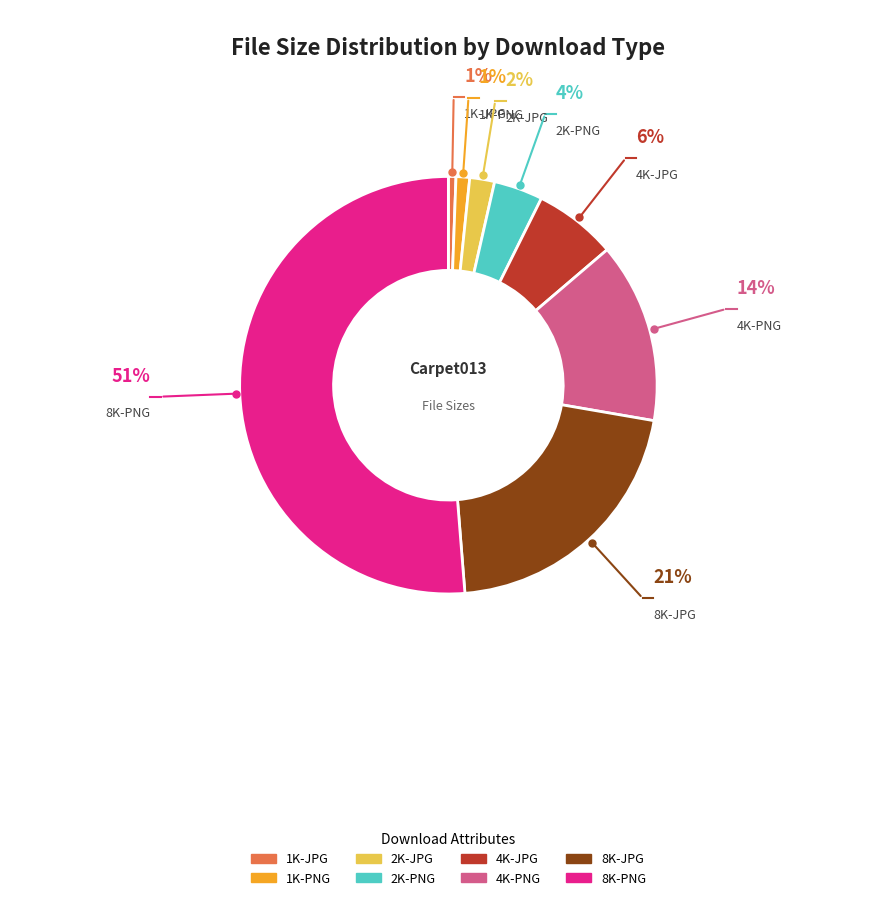

Which slice represents more than half of the pie?

8K-PNG